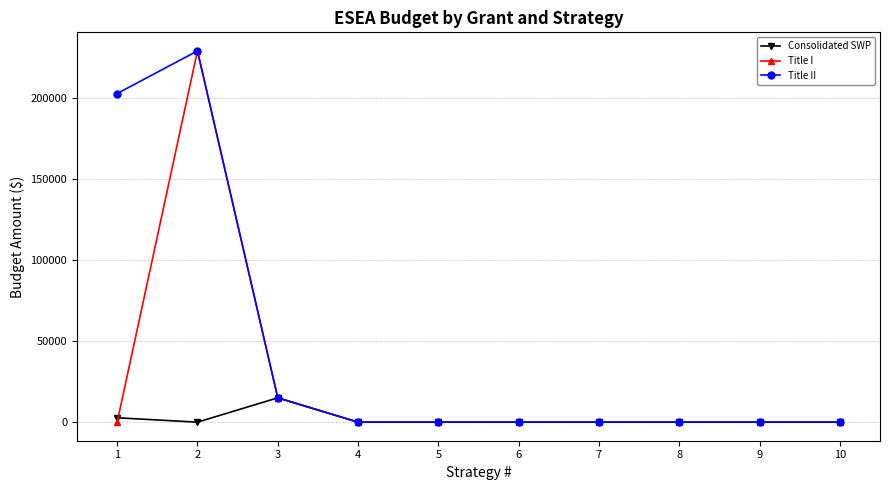

Reading left to right, list all the values displayed in this chart.

Consolidated SWP: 1=2700	2=0	3=15000	4=0	5=0	6=0	7=0	8=0	9=0	10=0
Title I: 1=0	2=229000	3=15000	4=0	5=0	6=0	7=0	8=0	9=0	10=0
Title II: 1=202700	2=229000	3=15000	4=0	5=0	6=0	7=0	8=0	9=0	10=0